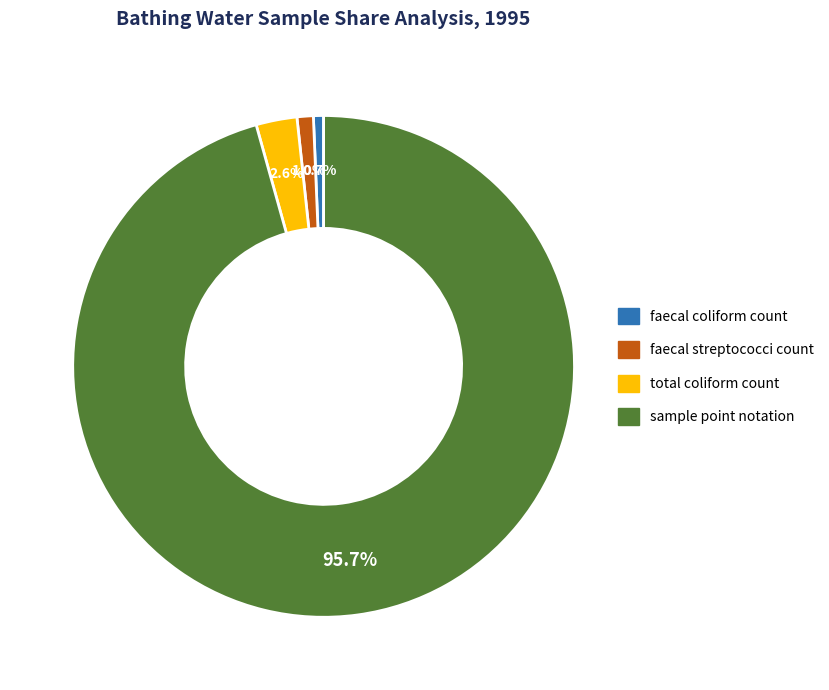

Is faecal streptococci count the majority of the pie?

No